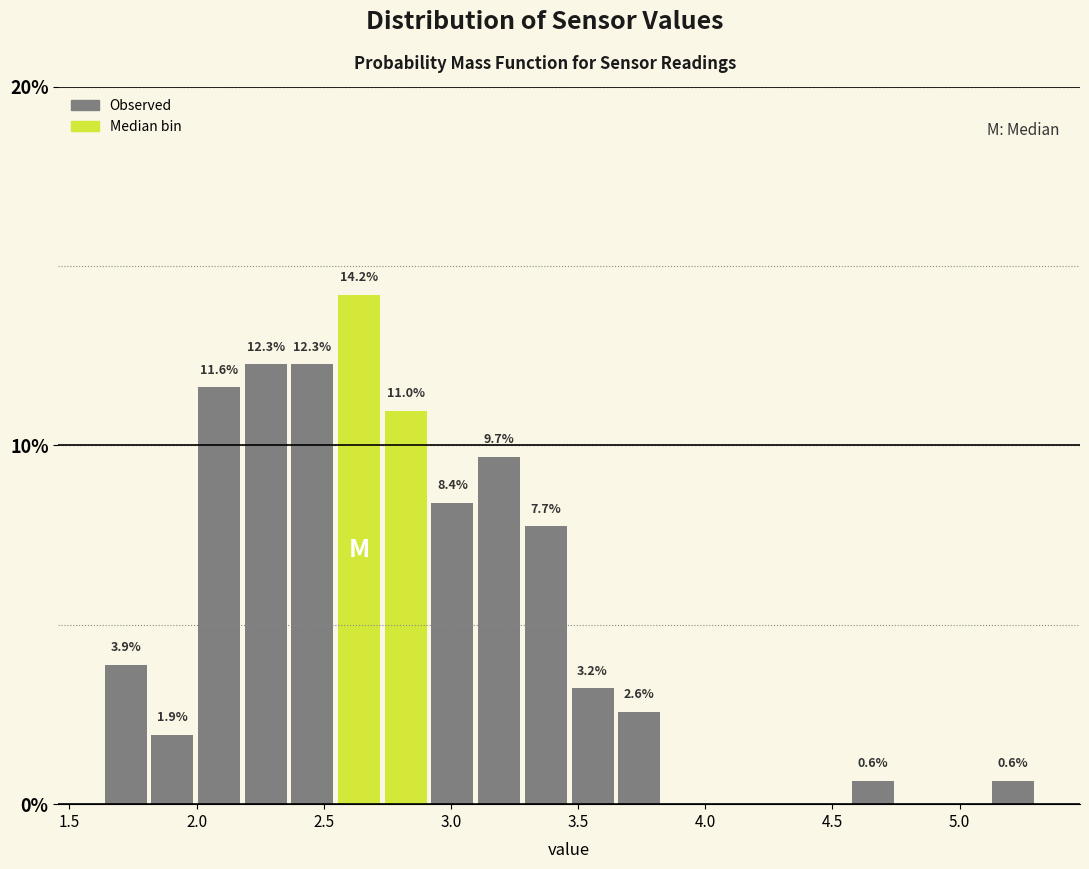

Read against the x-axis, roughly where is the centre of the tallest bar?

2.65